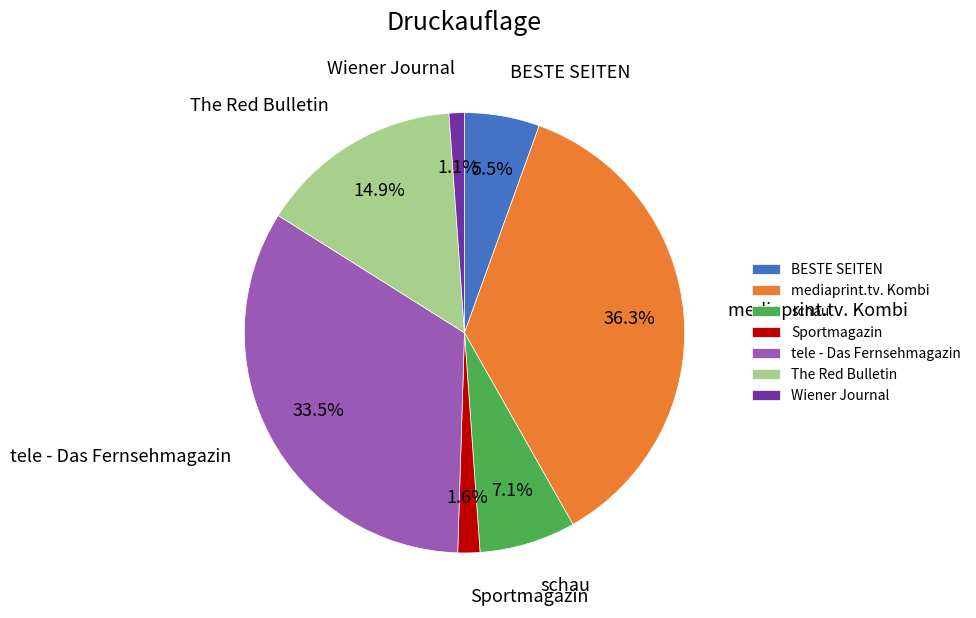

Is the sum of The Red Bulletin and BESTE SEITEN greater than half?

No